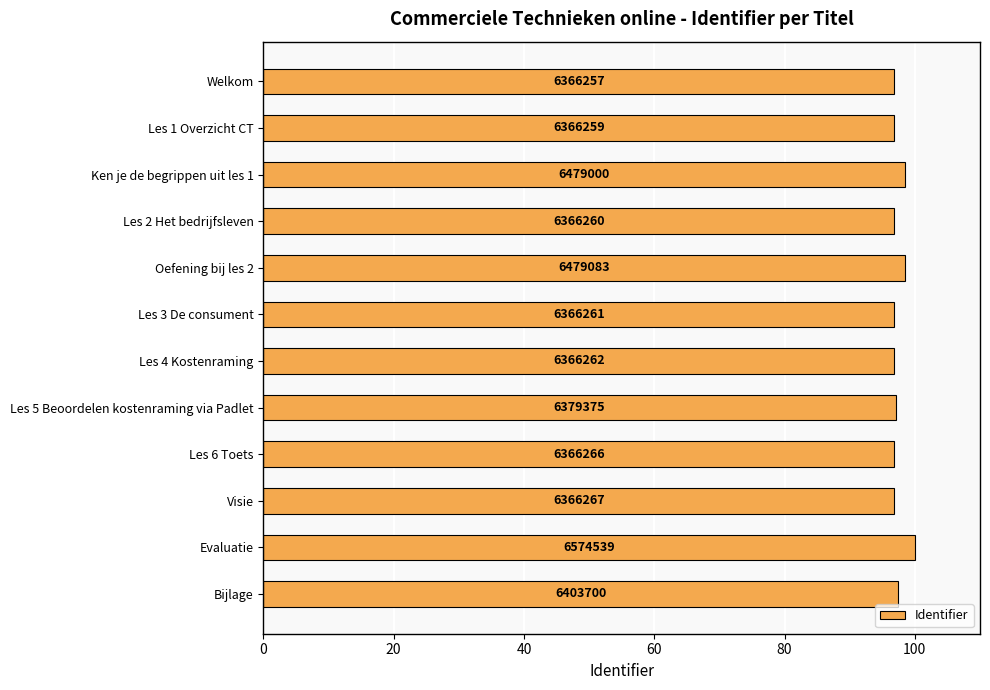

What is the smallest value displayed?

96.8